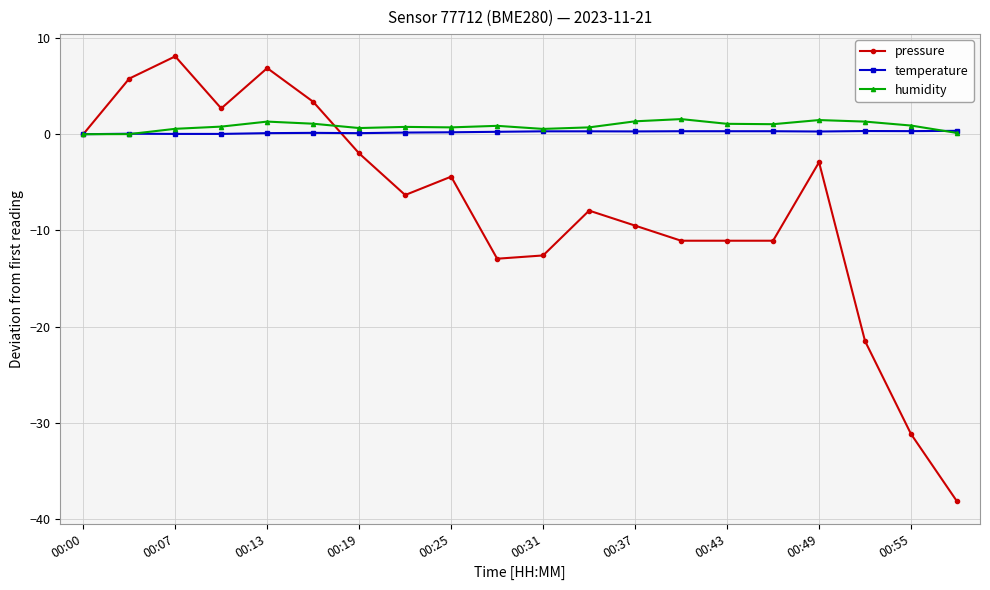

True or false: pressure has more than 1 points higher than both neighbors.

True